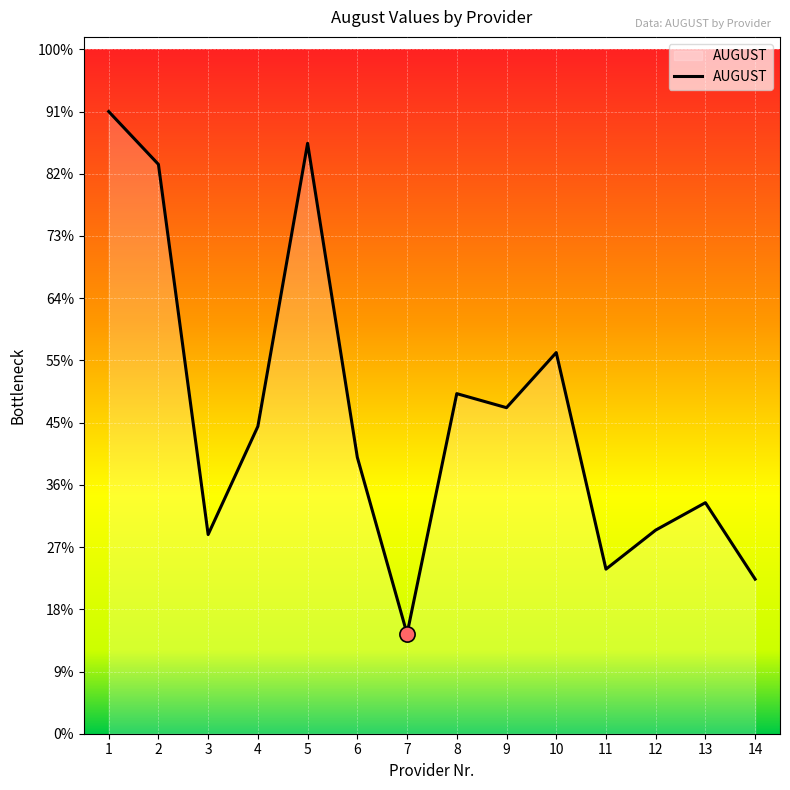

Which has a higher value, 12 or 5?

5